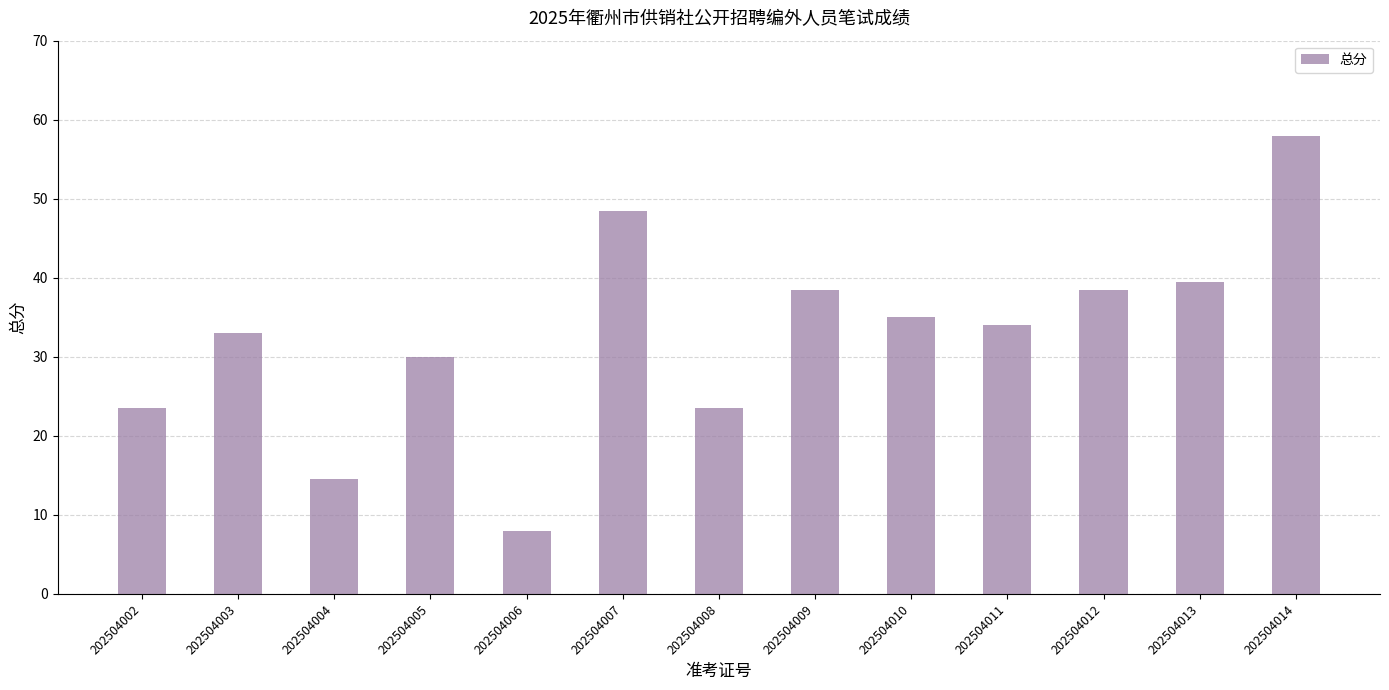

What is the value of the 10th bar from the left?

34.0